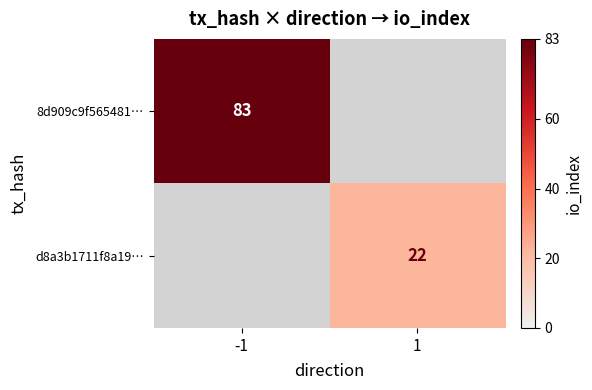

How many categories are shown in the chart?

2